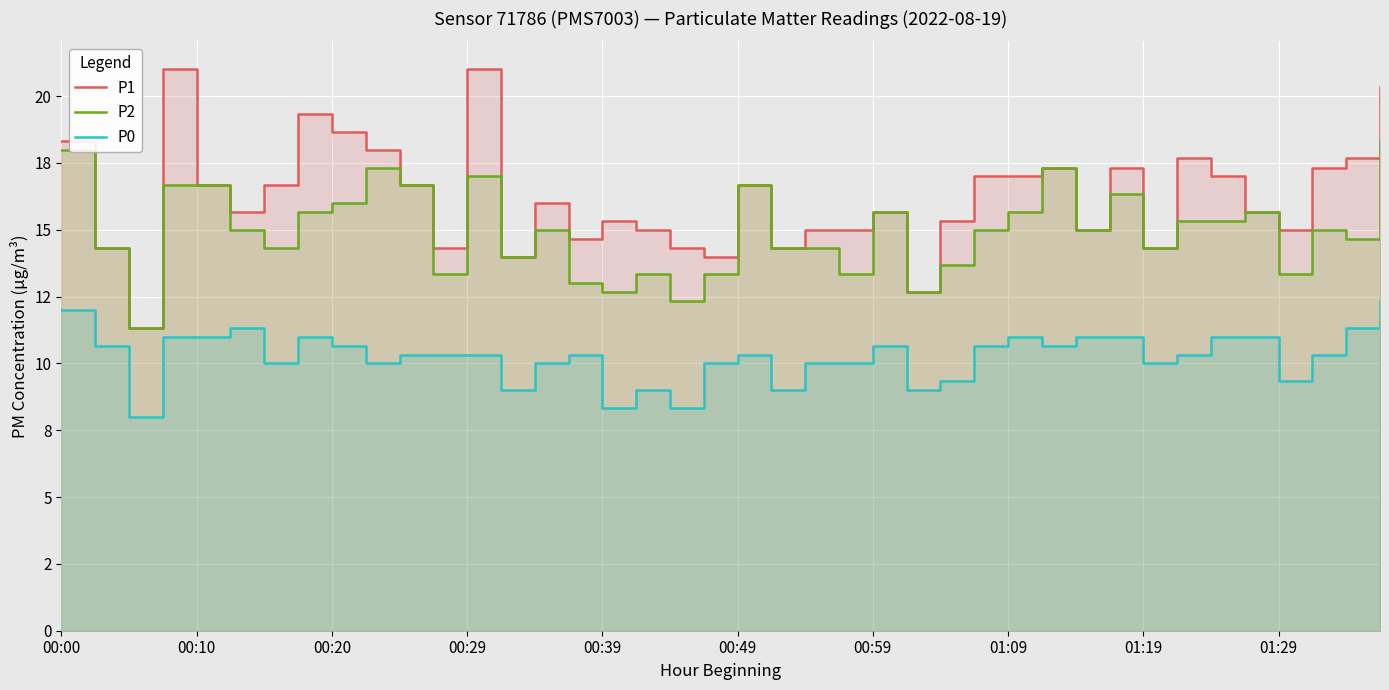

True or false: P2 and P0 cross at least once.

False